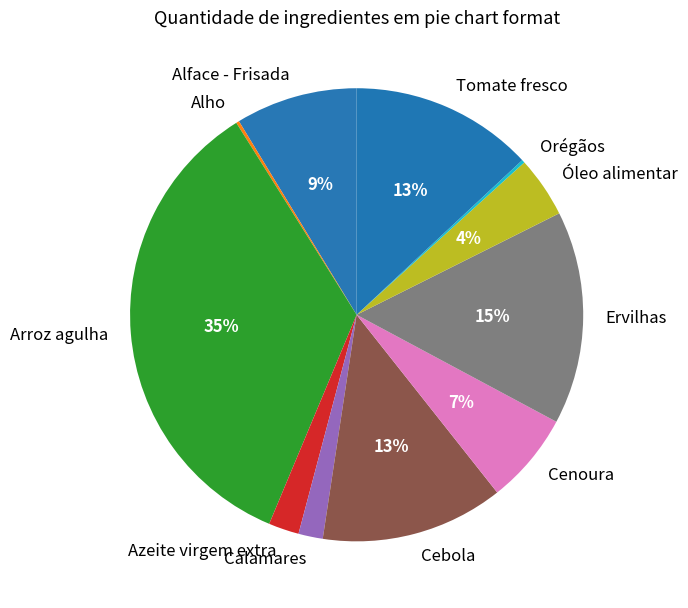

Is it true that Cebola is 13% of the pie?

True